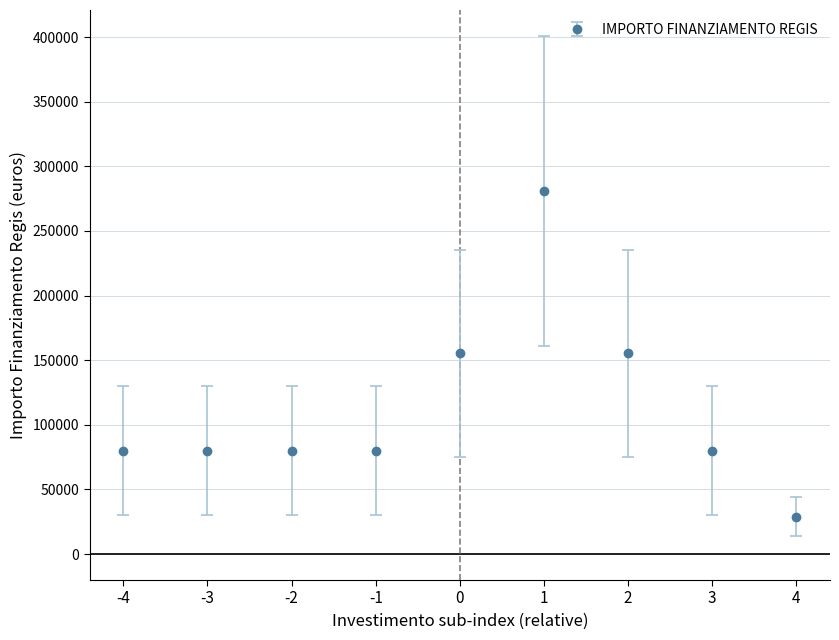

What is the average value?

113324